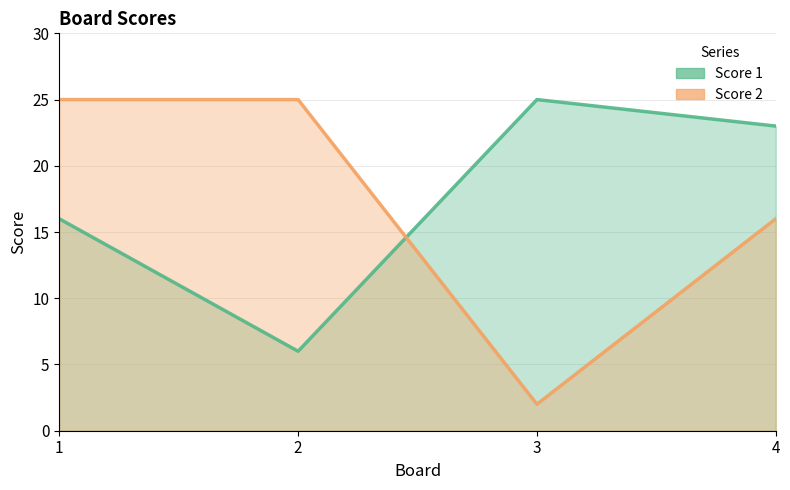

At 3, list the series in order from smallest to largest.

Score 2, Score 1